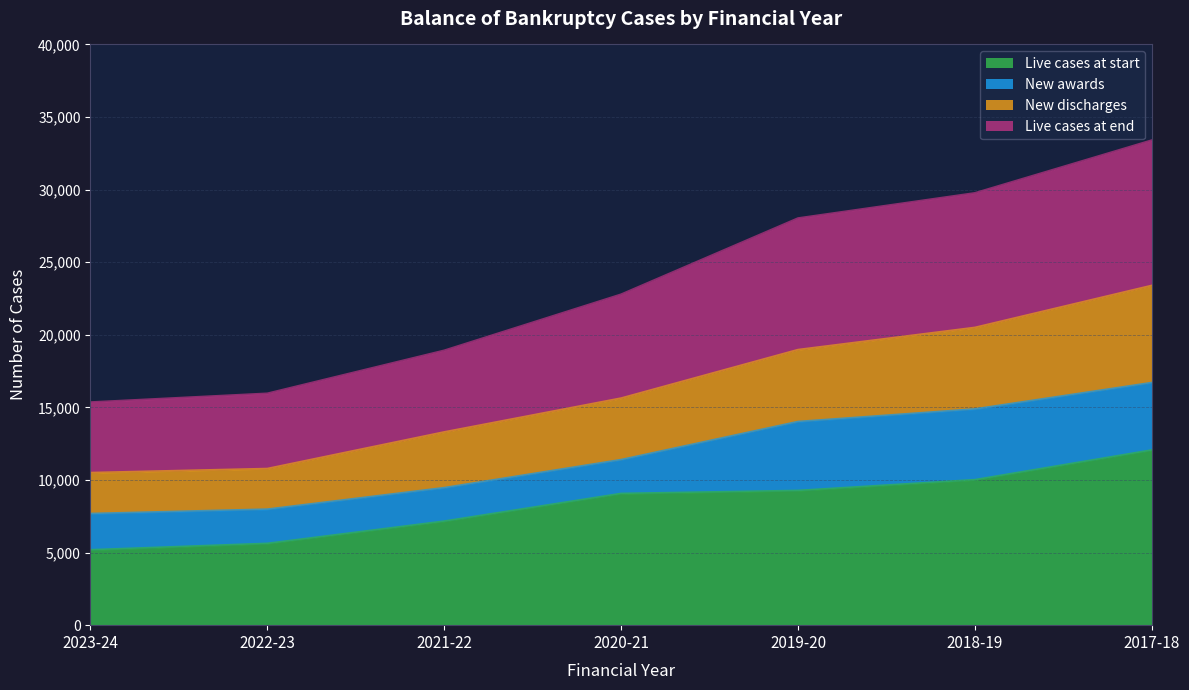

What is the minimum value for Live cases at start?

5182